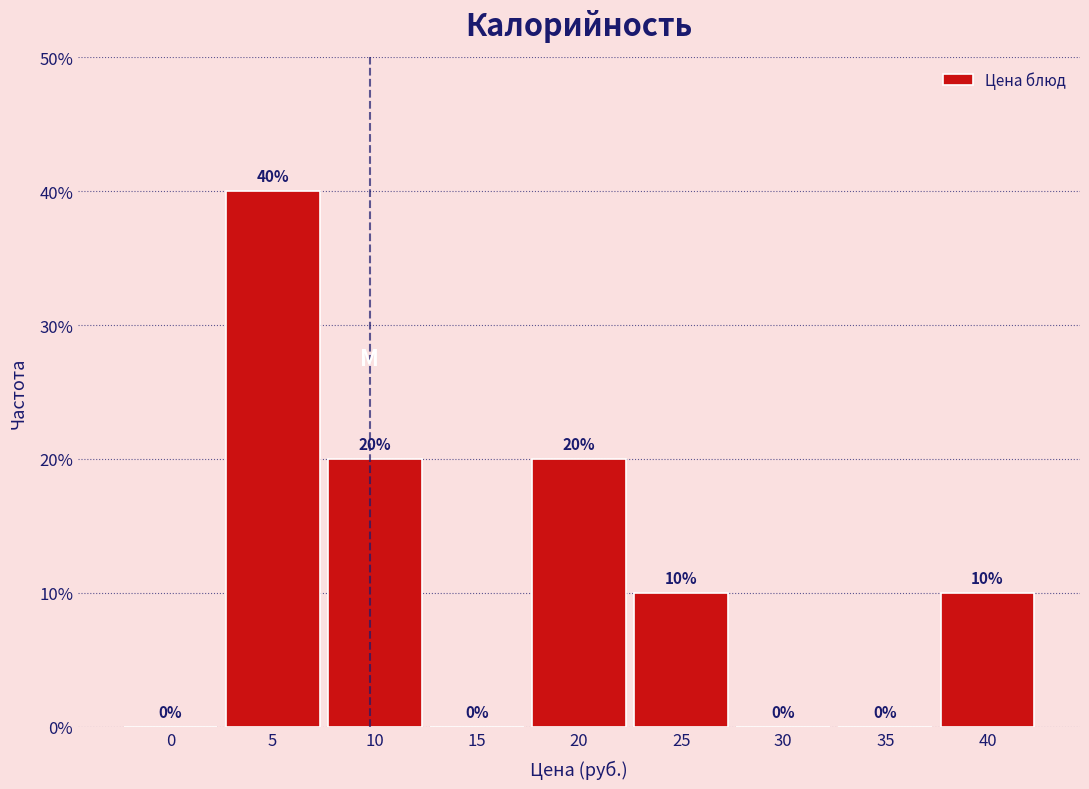

Reading right to left, transcribe all the data shown in this chart.

40=10	35=0	30=0	25=10	20=20	15=0	10=20	5=40	0=0